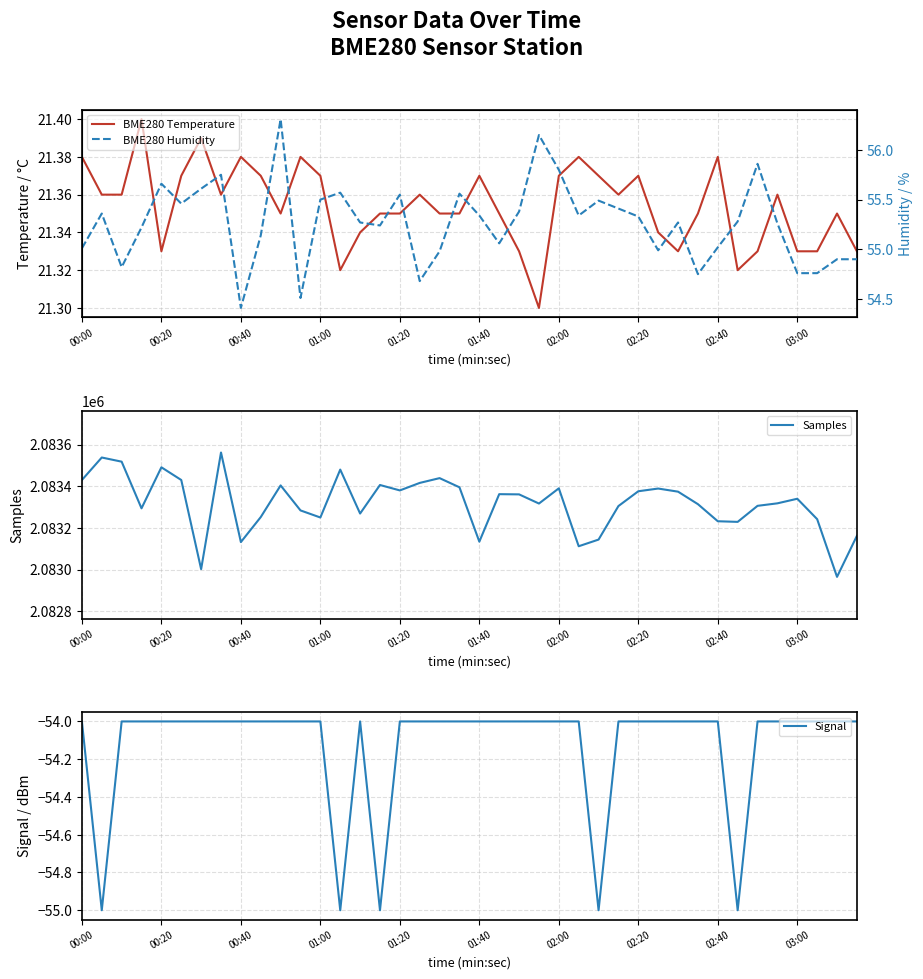

Does the chart have visible grid lines?

Yes